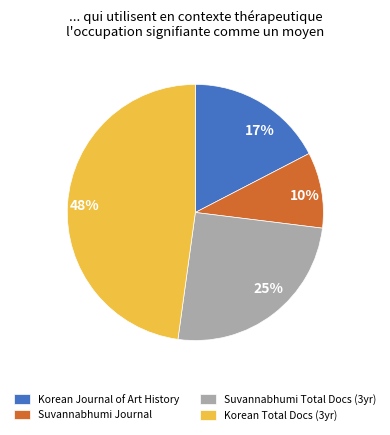

Does any single category account for the majority?

No